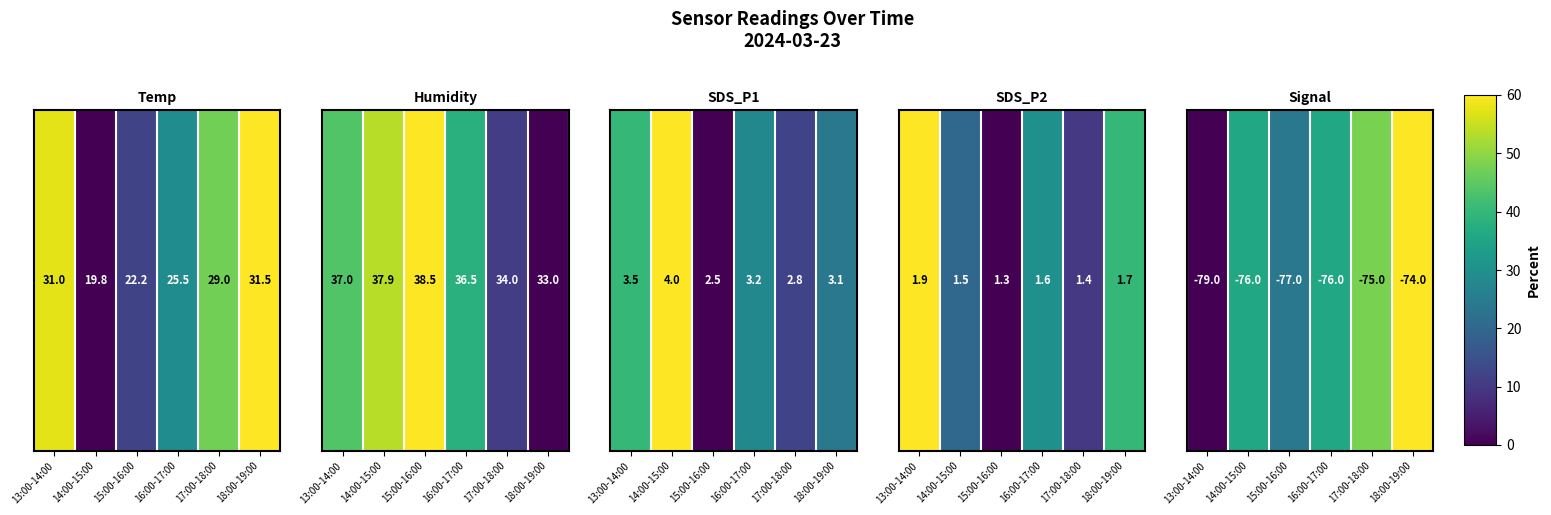

What is the change in value from 16:00-17:00 to 17:00-18:00?

+12